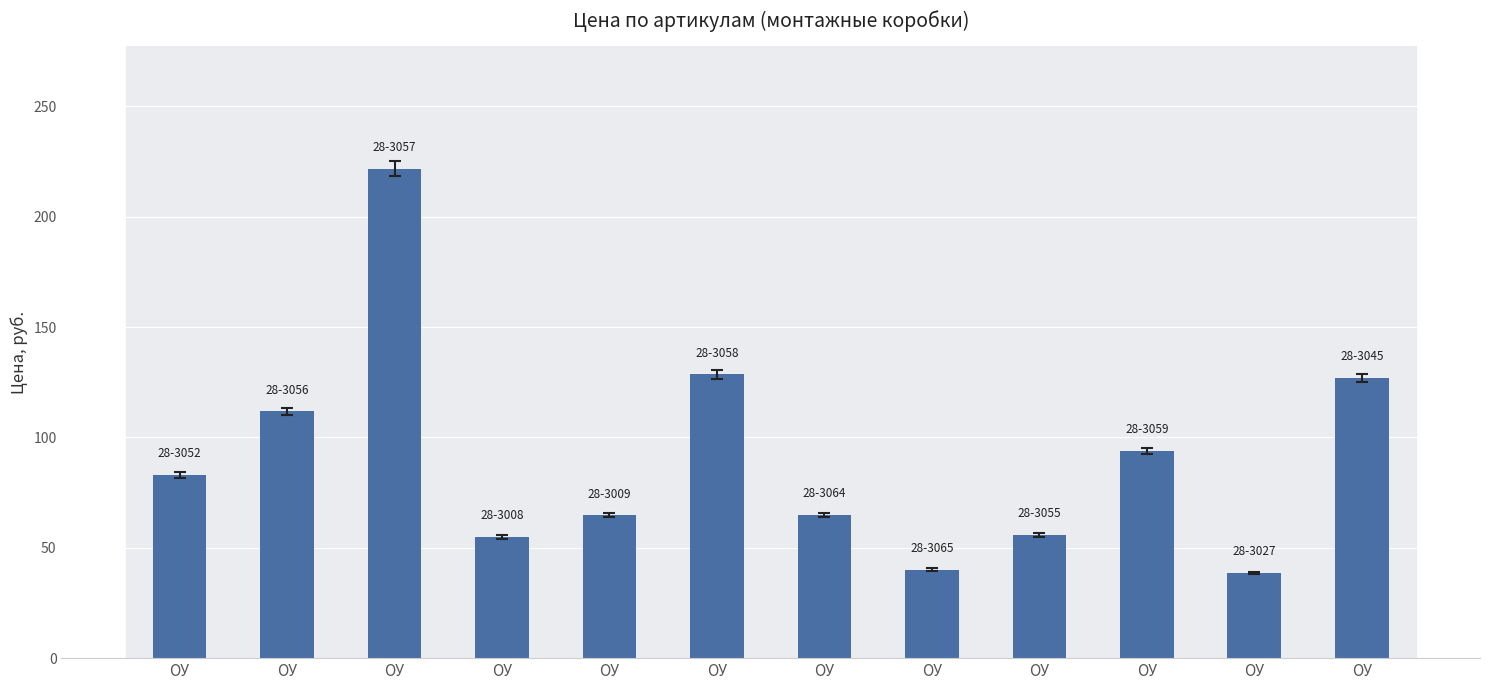

Are the bars horizontal?

No